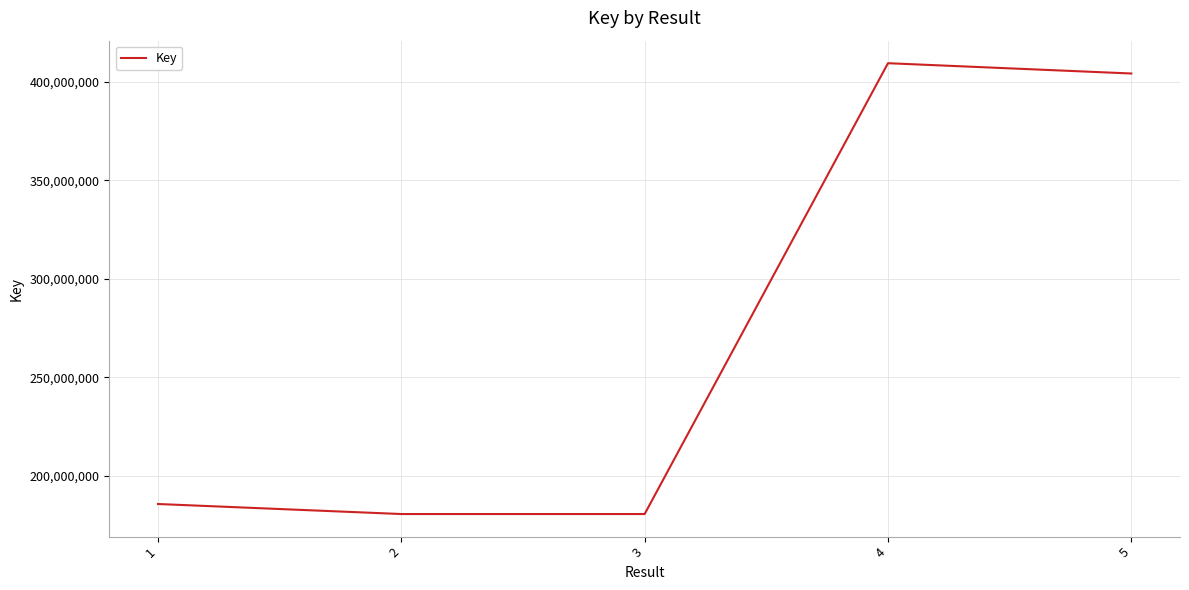

What is the sum of all values?

1360546766